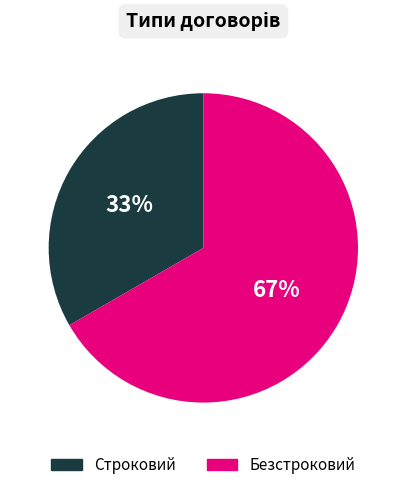

To the nearest percent, what is the combined percentage of Безстроковий and Строковий?

100%